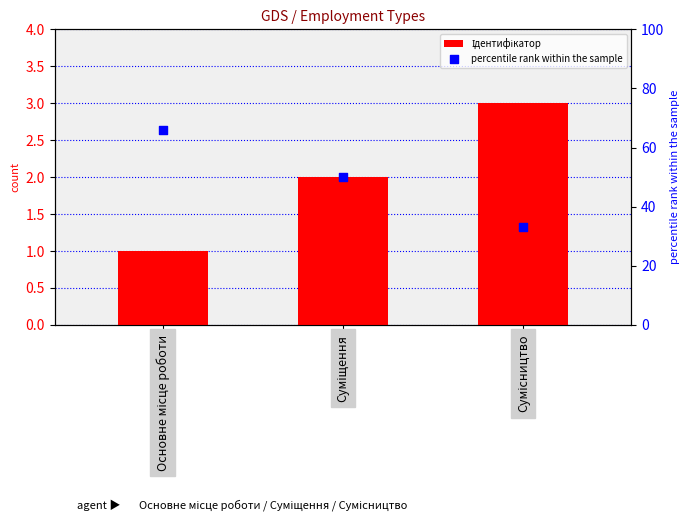

Which series reaches the maximum Y coordinate?

percentile rank within the sample